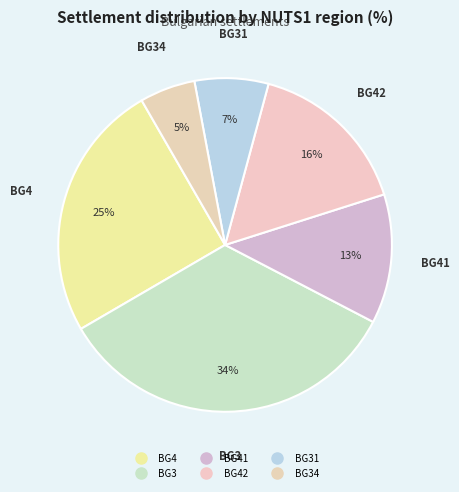

Count the number of slices in the pie.

6